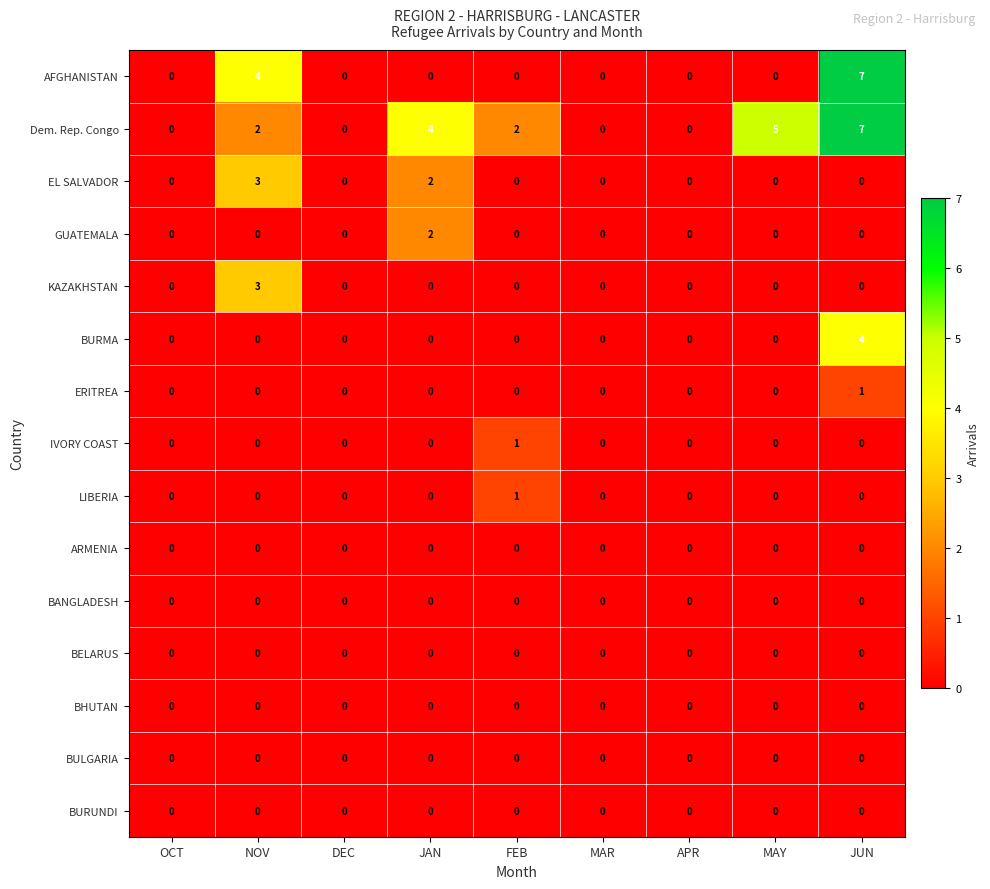

Count the KAZAKHSTAN values in the range 0 to 1.

8